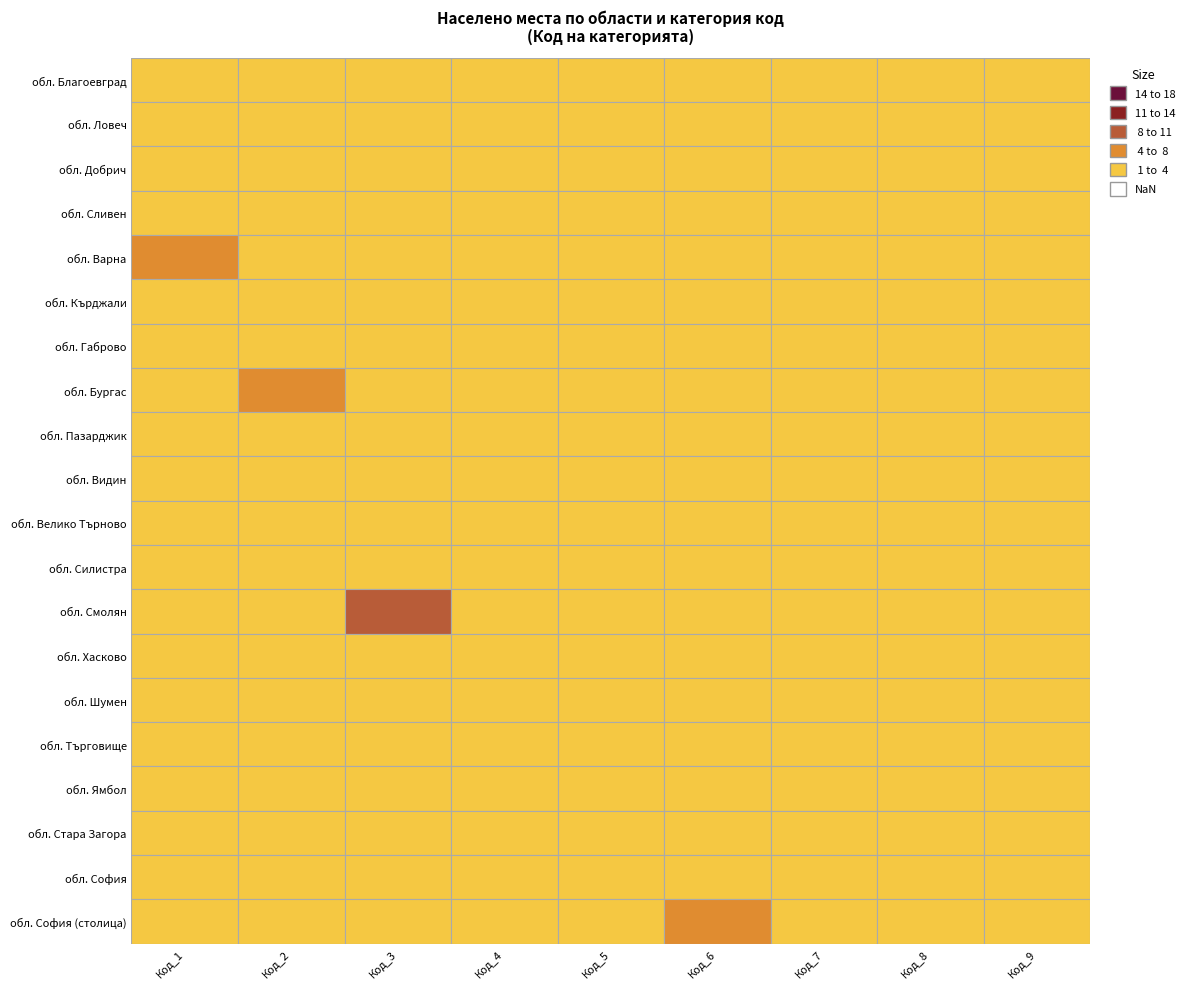

Is it true that обл. Благоевград equals 3 at 8?

True